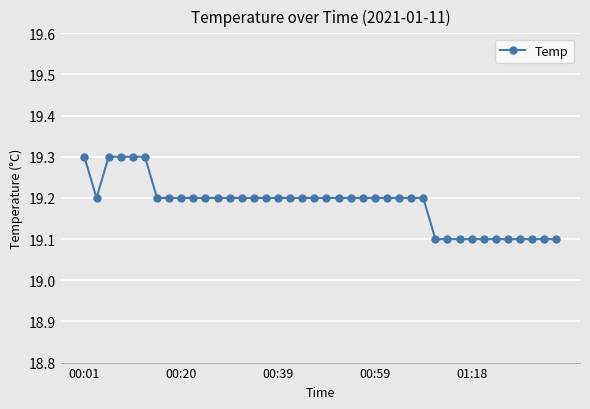

What is the minimum value shown in the chart?

19.1